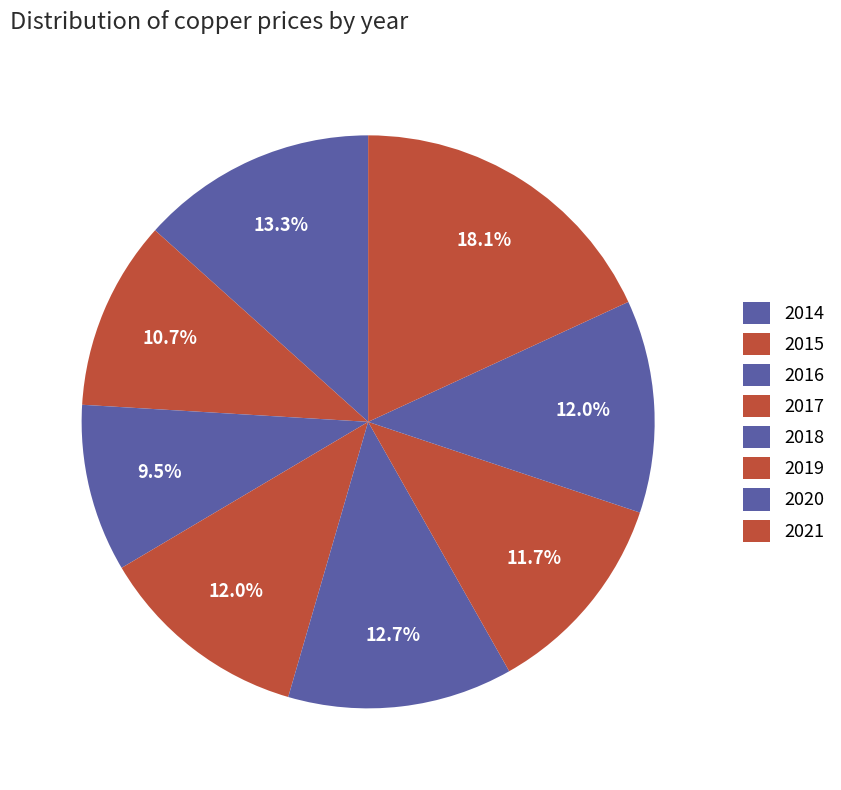

True or false: 2021 accounts for 26% of the total.

False